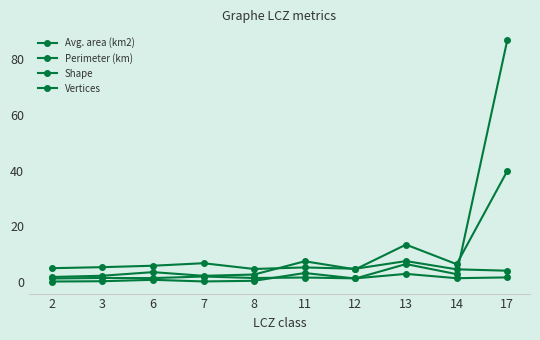

Between 12 and 8, which is larger?

12